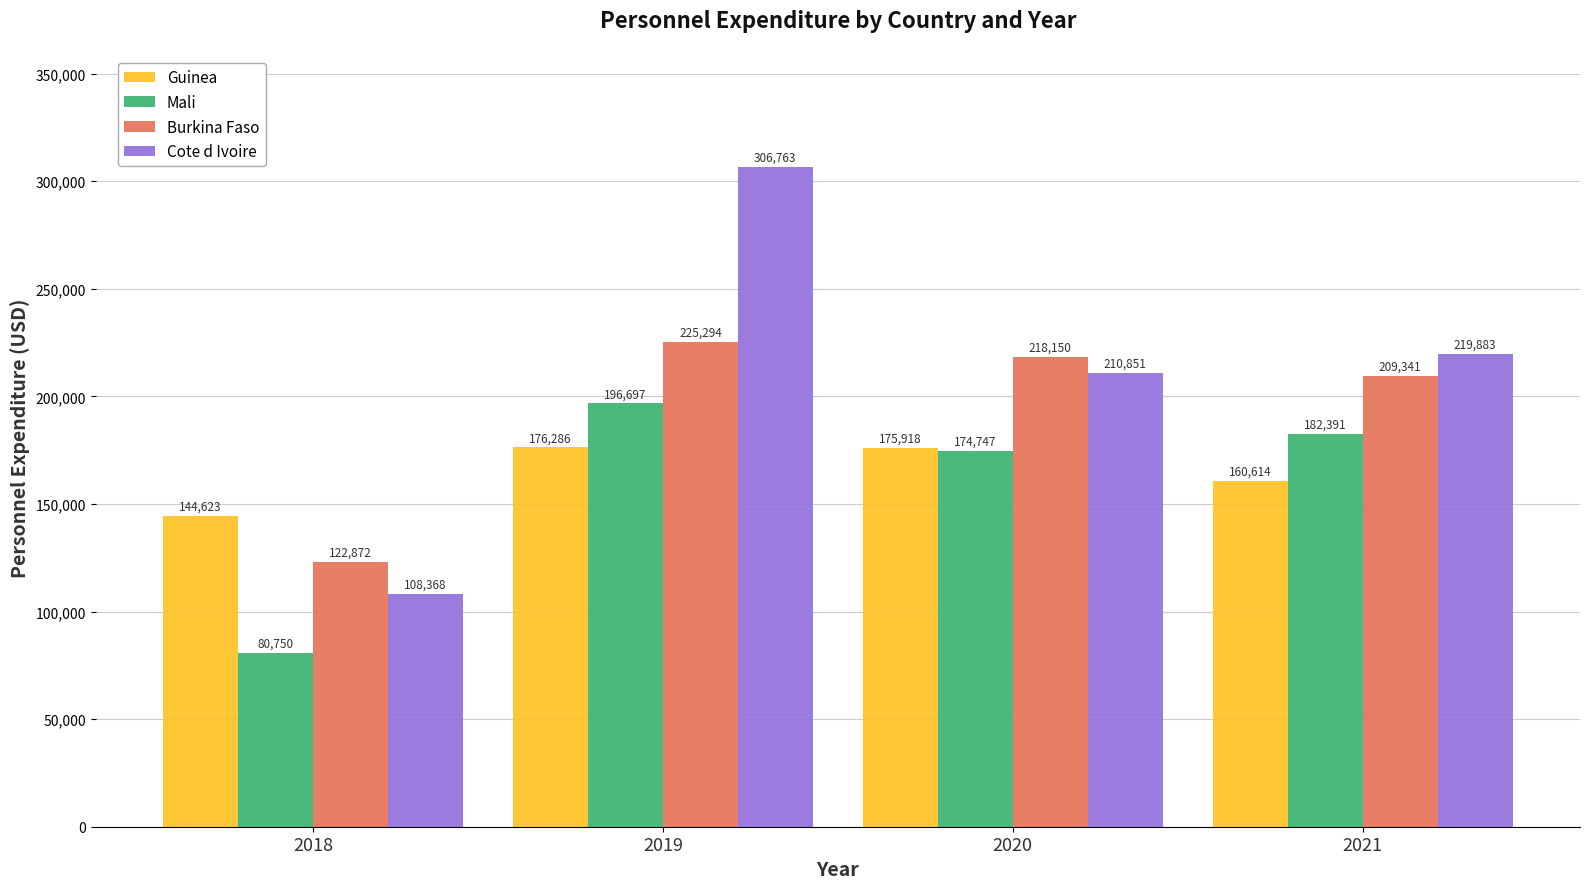

True or false: Cote d Ivoire has a value of 323684.7 at 2021.

False